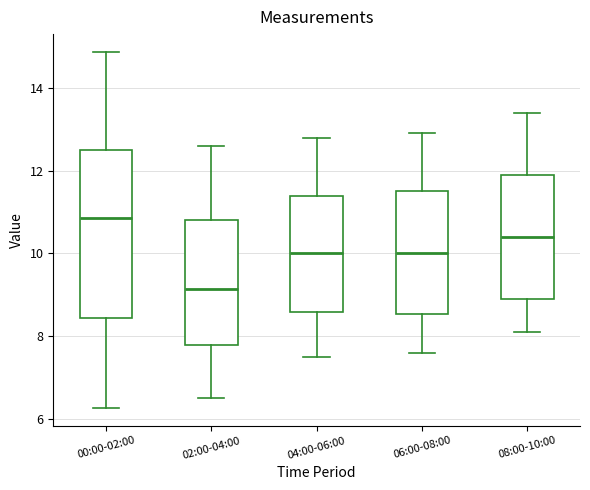

Which box is the tallest, from its lower edge to its upper edge?

00:00-02:00